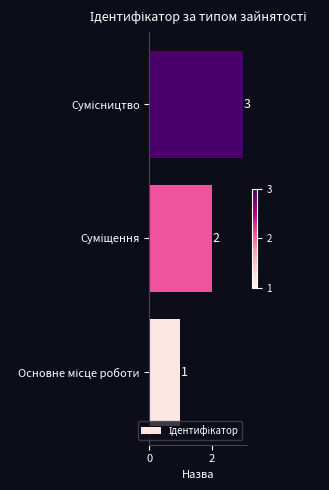

What is the greatest value displayed?

3